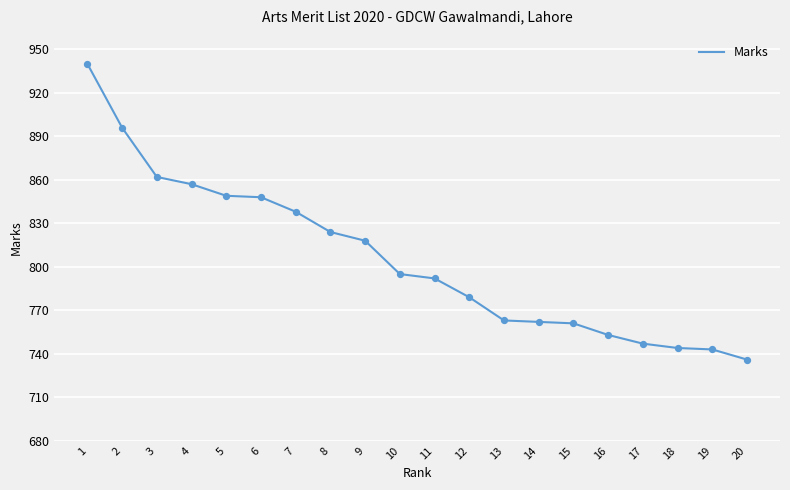

Approximately how many times larger is the value at 6 compared to 11?

1.1